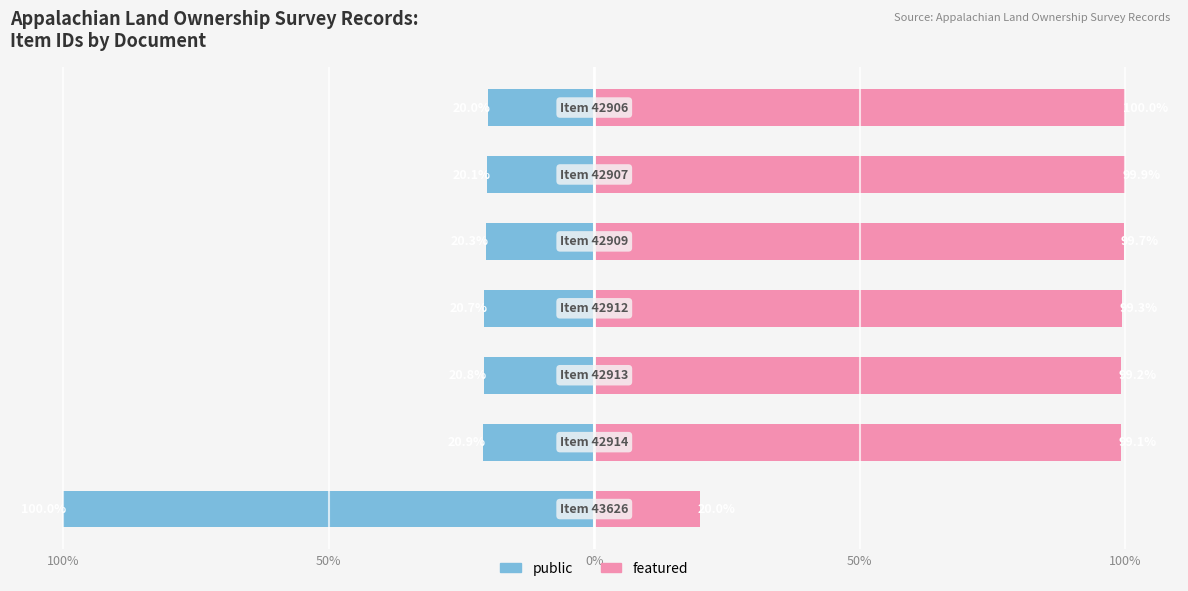

True or false: public has a value of -40.9 at 100%.

False